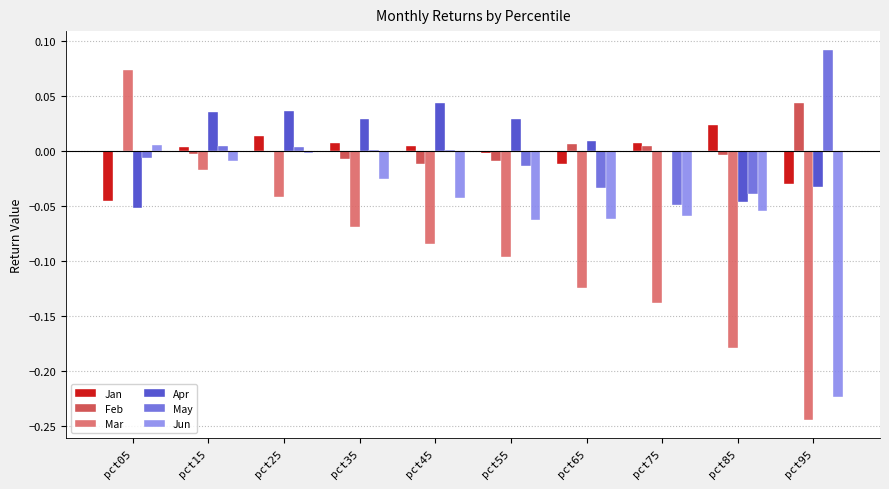

Which series changed the most between pct15 and pct65?

Mar